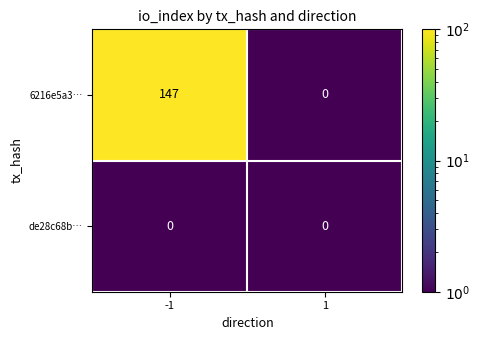

List the series in order of their peak value, highest first.

6216e5a3…, de28c68b…